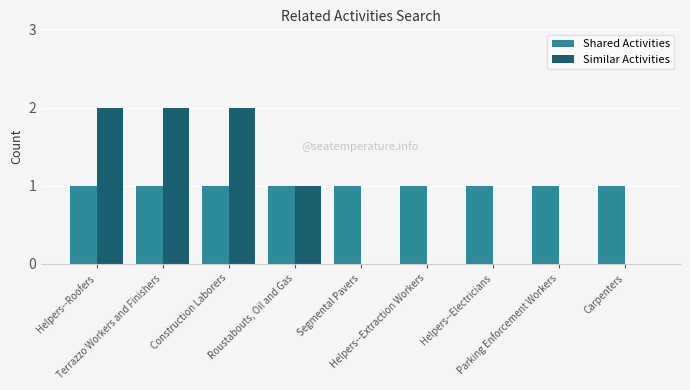

Is it true that Shared Activities equals 1 at Roustabouts, Oil and Gas?

True